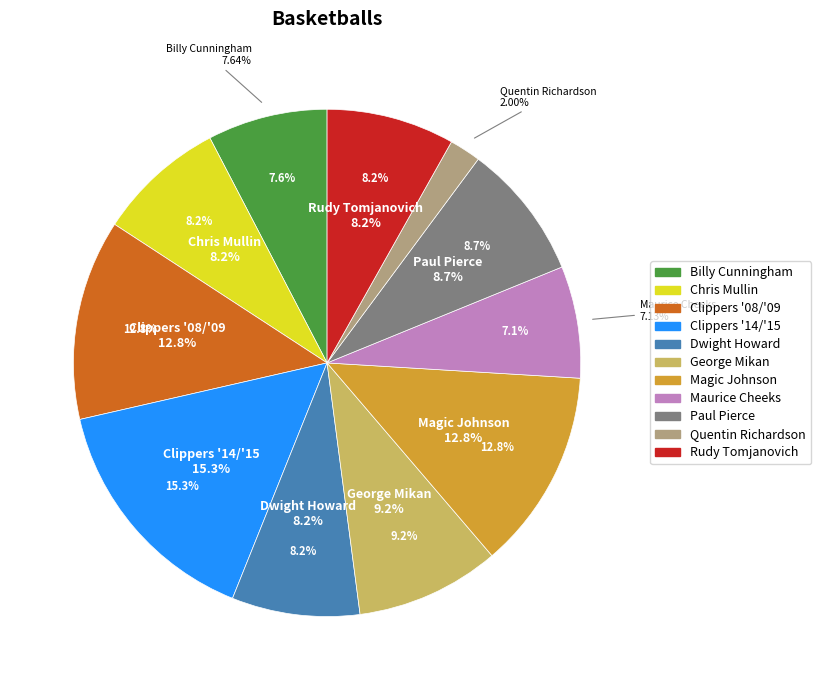

True or false: Chris Mullin accounts for 8% of the total.

True